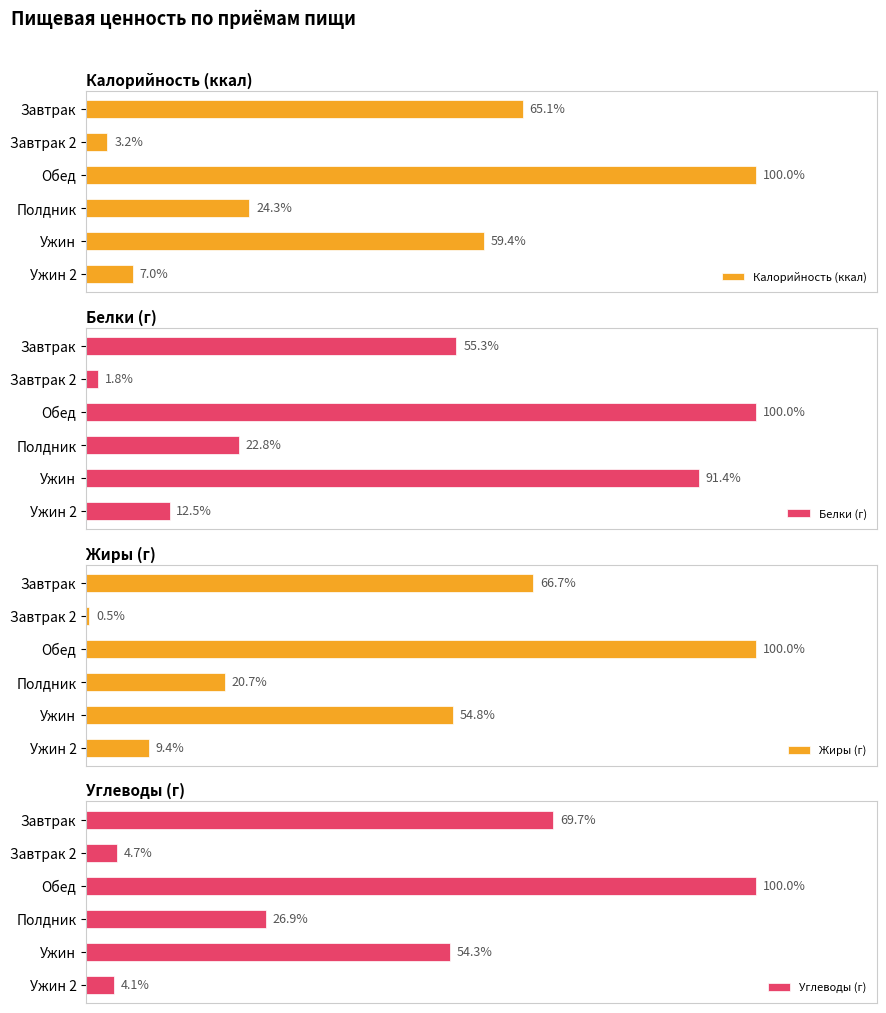

What are all the series names shown in the legend?

Калорийность (ккал), Белки (г), Жиры (г), Углеводы (г)